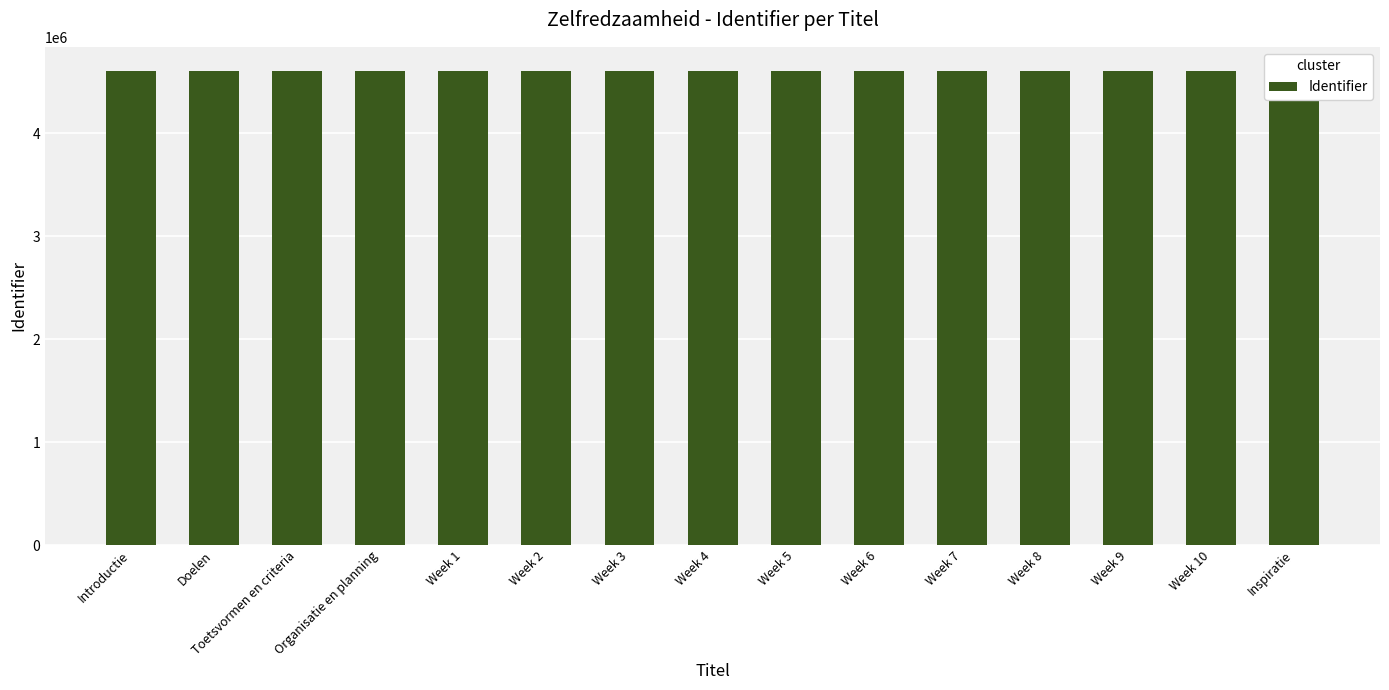

List the labels in order of value, largest first.

Inspiratie, Week 10, Week 9, Week 8, Week 7, Week 6, Week 5, Week 4, Week 3, Week 2, Week 1, Organisatie en planning, Toetsvormen en criteria, Doelen, Introductie